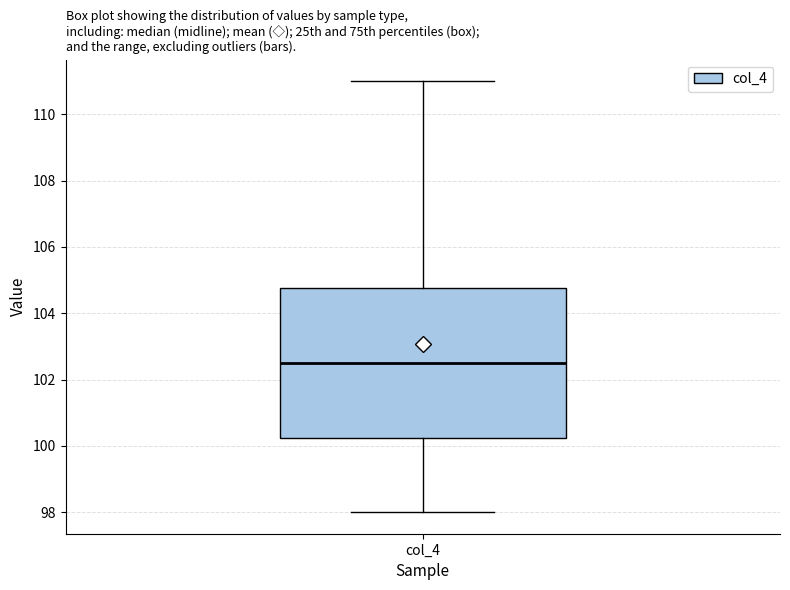

Where is the lower edge of the box for col_4 on the y-axis? The values are not printed on the chart, so give them approximately, as read against the axis.

100.2